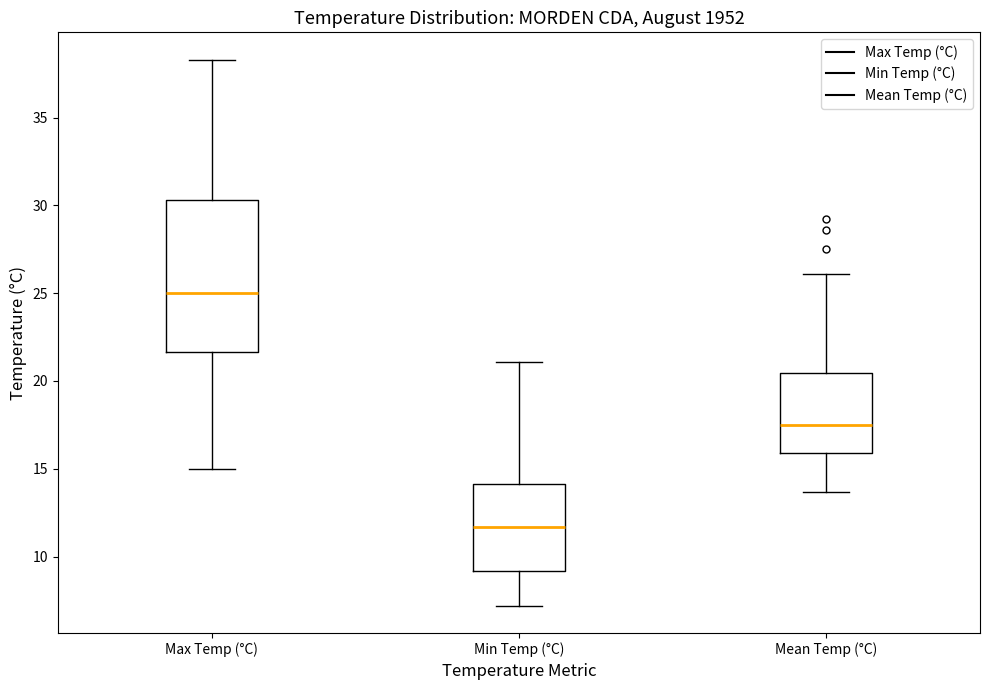

Reading left to right, read every box against the y-axis: the position of its median line, the range the box covers, and the ends of its whiskers. The values are not printed on the chart, so give them approximately, as read against the axis.

Max Temp (°C): median 25.0, box 21.5 to 30.5, whiskers 15.0 to 38.5
Min Temp (°C): median 11.5, box 9.0 to 14.0, whiskers 7.0 to 21.0
Mean Temp (°C): median 17.5, box 16.0 to 20.5, whiskers 13.5 to 26.0